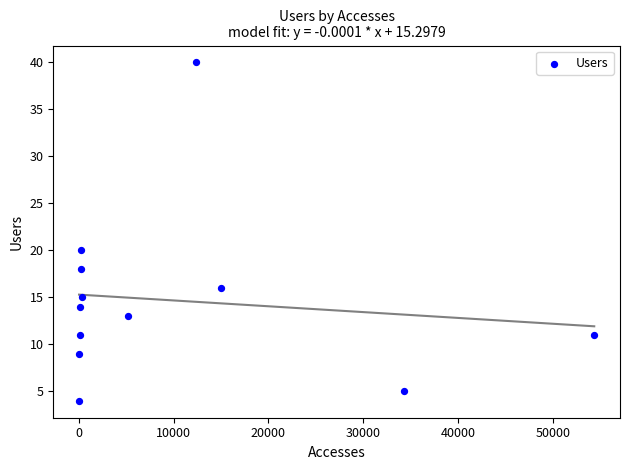

What Y value in the scatter plot is closest to 22?

20